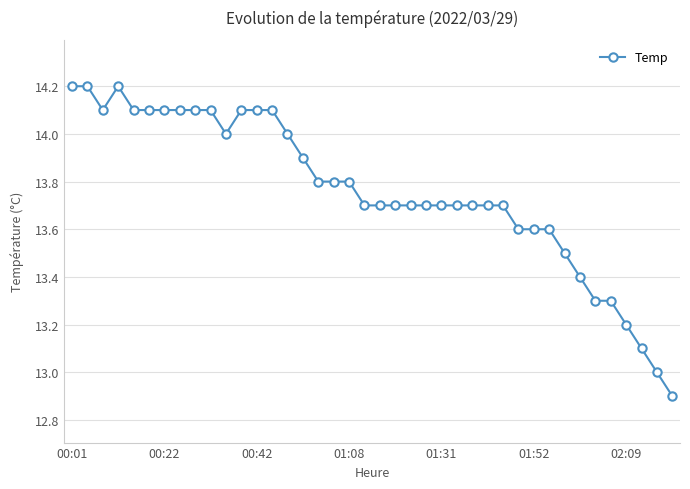

What is the maximum value shown in the chart?

14.2